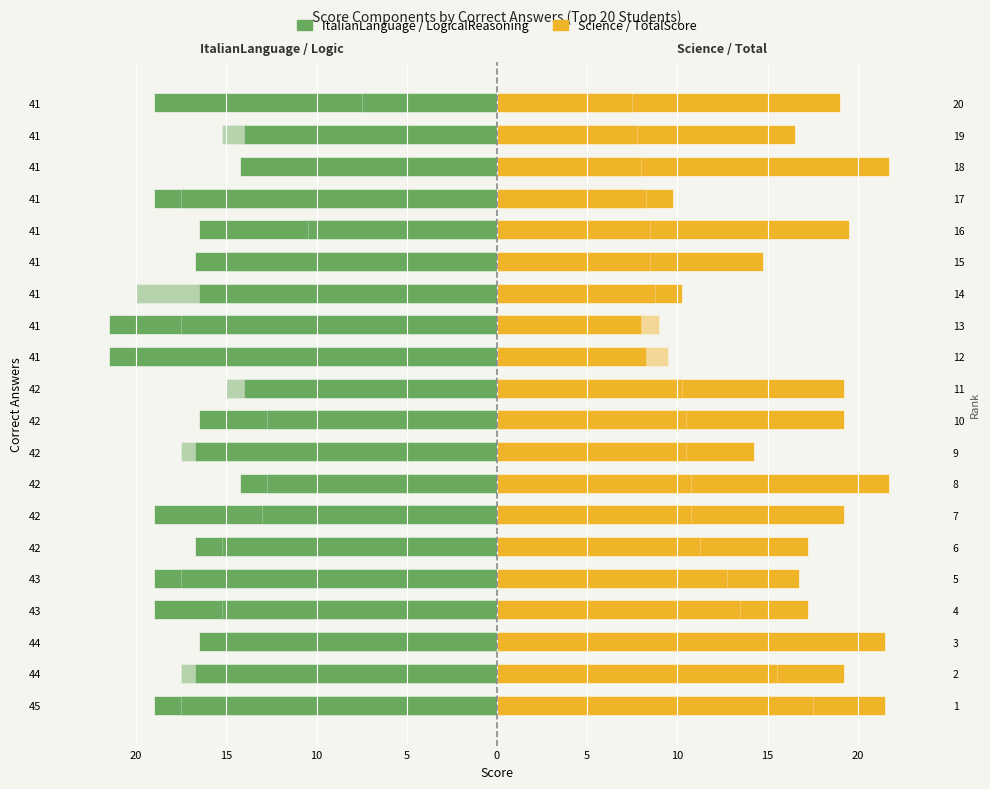

Where does the TotalScore (offset) series first go above 10?

20